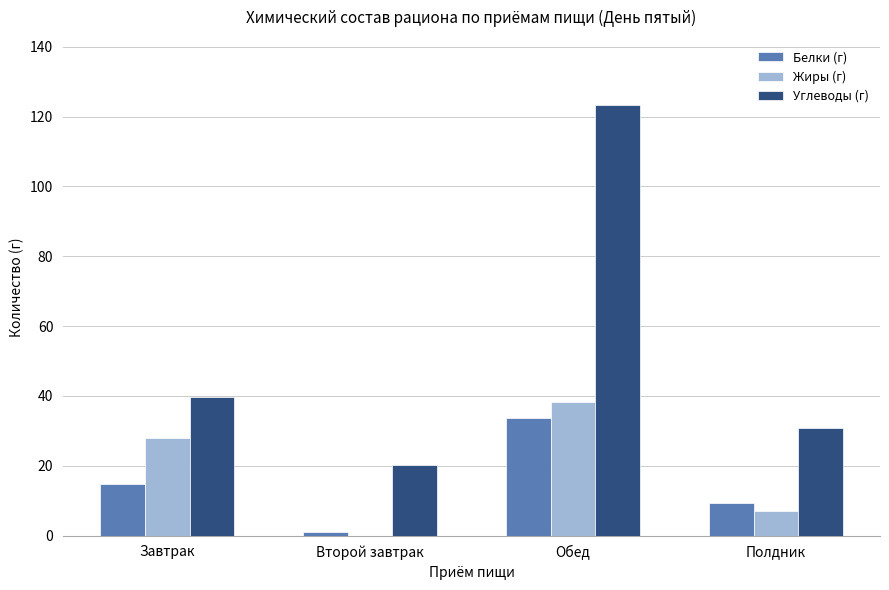

Where does the Белки (г) series first go above 14?

Завтрак